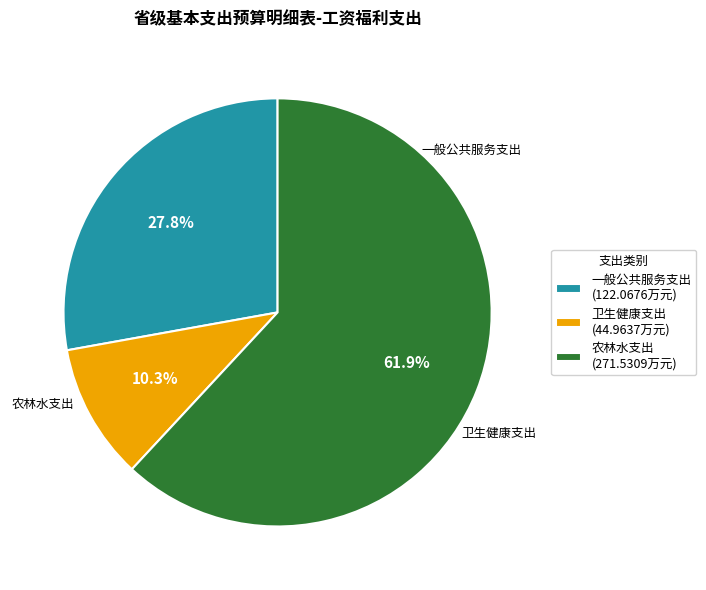

Which category has the biggest portion of the pie?

农林水支出